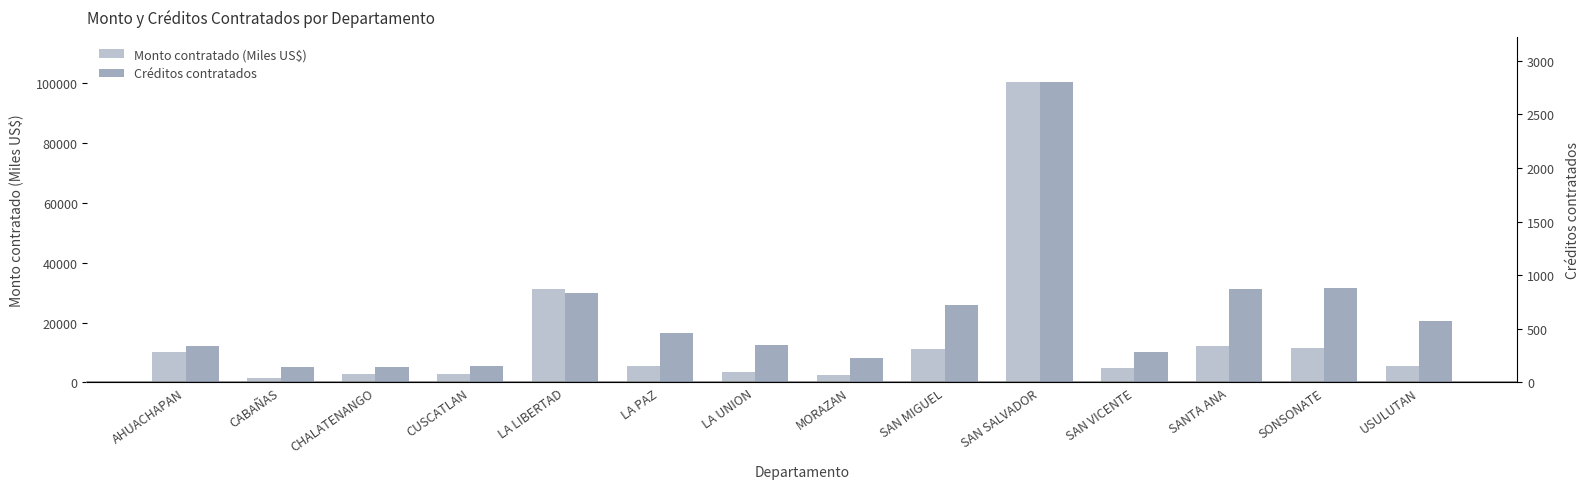

Rank the series by their average value, from lowest to highest.

Créditos contratados, Monto contratado (Miles US$)